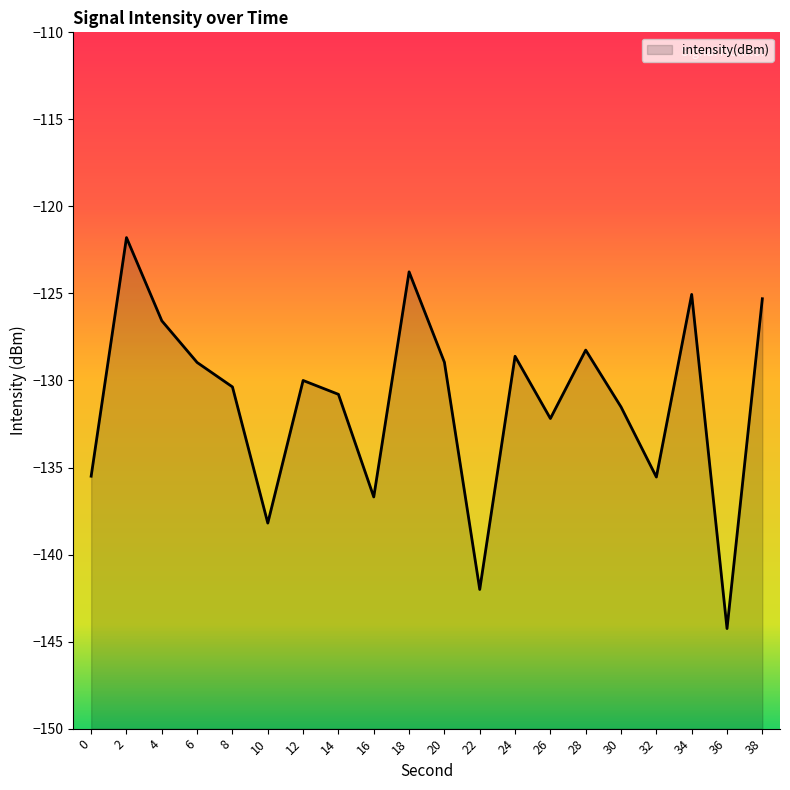

What is the approximate value at 20?

-129.0